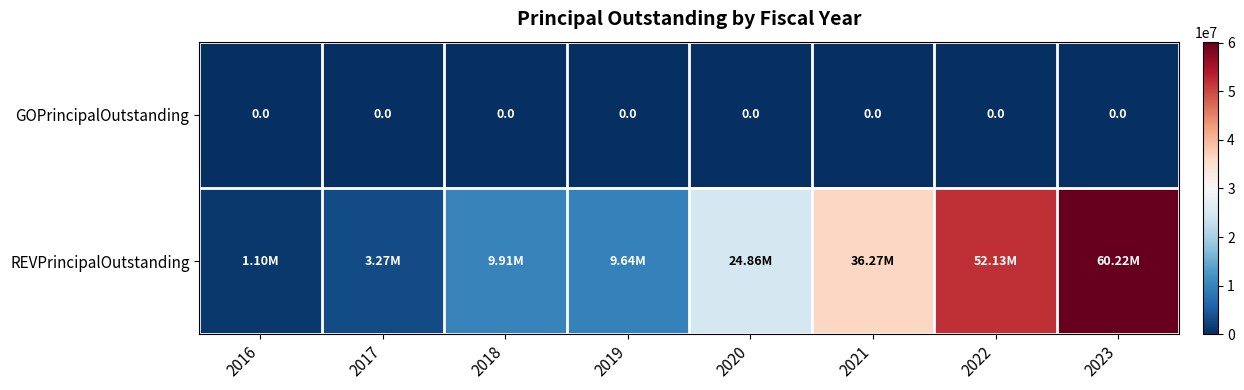

Which series has the widest spread of values?

REVPrincipalOutstanding